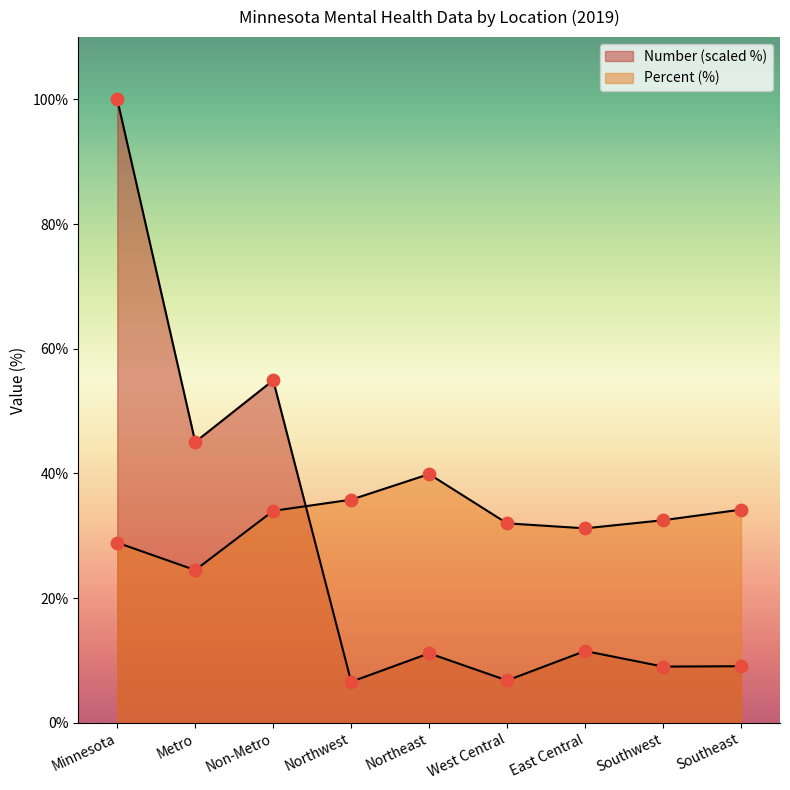

What is the total value across all series at East Central?

42.7